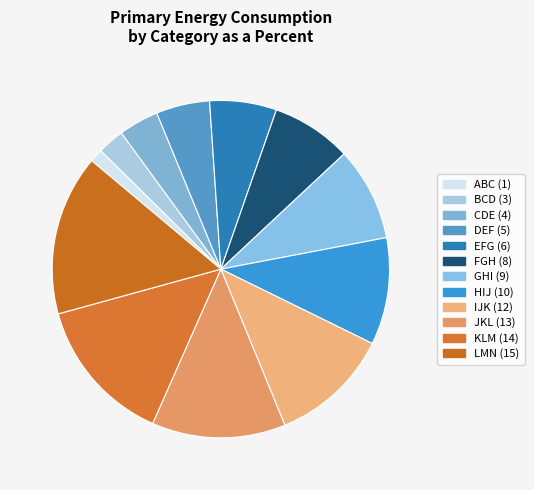

What percentage is the DEF slice, to the nearest percent?

5%